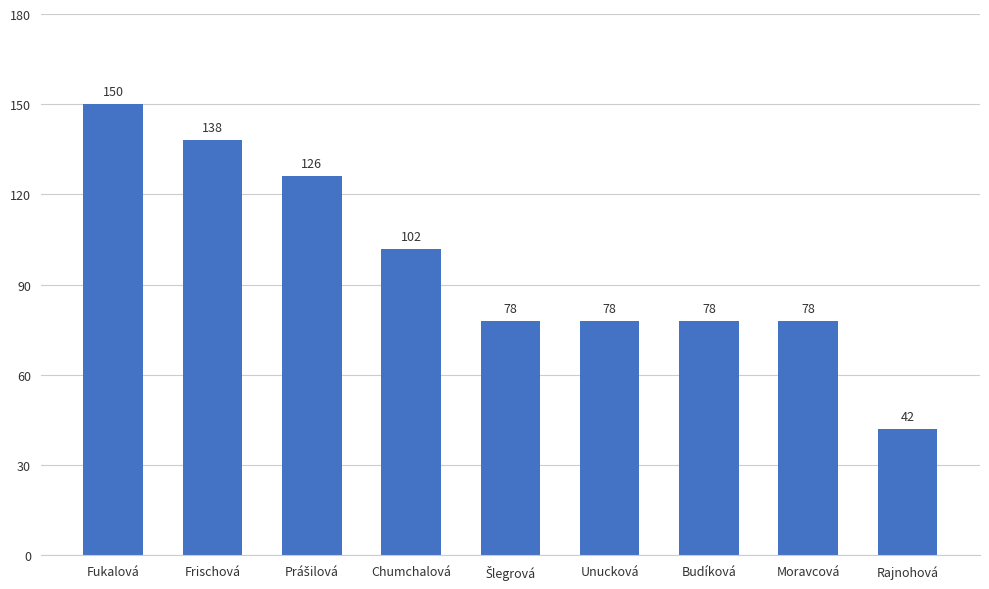

Approximately how many times larger is the value at Frischová compared to Unucková?

1.8